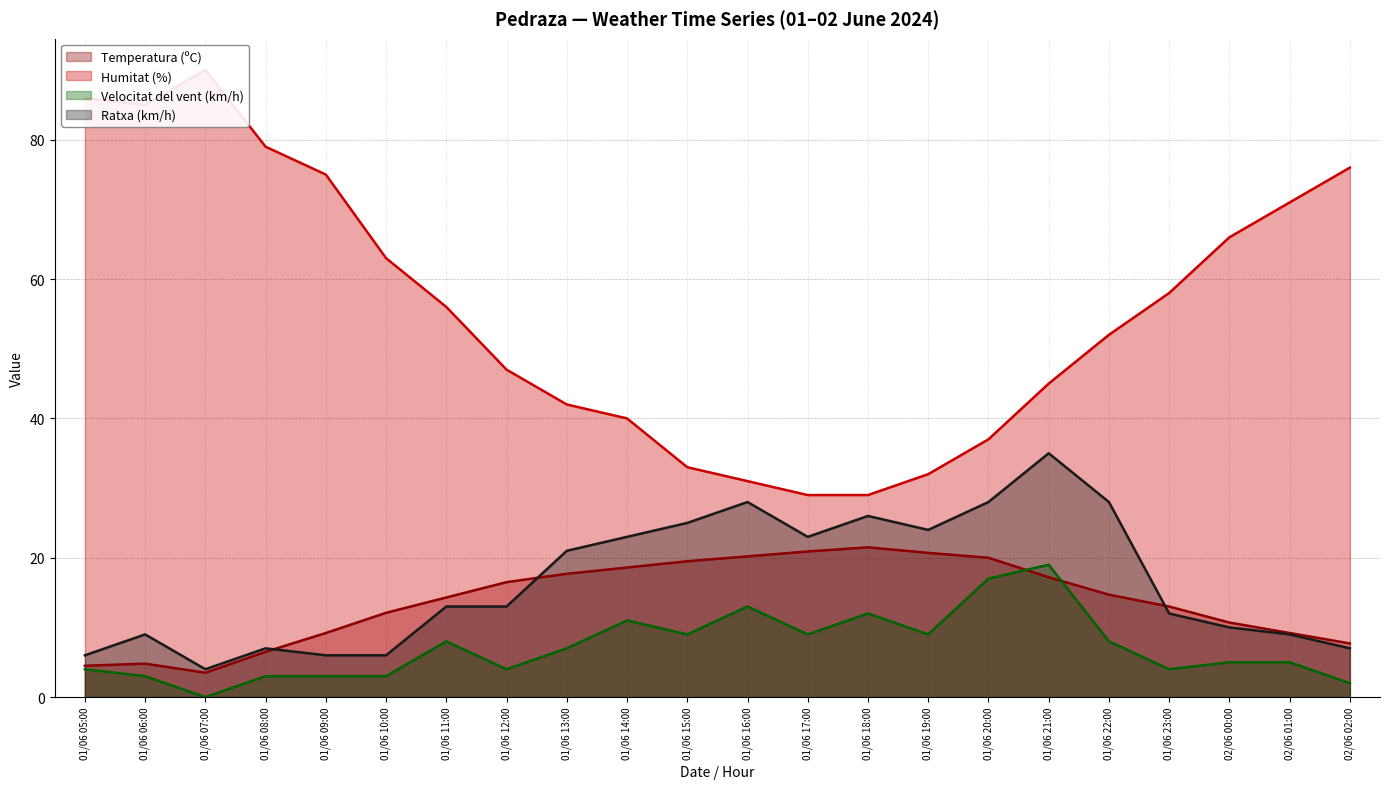

Which series ends up on top after the final intersection of Temperatura (ºC) and Velocitat del vent (km/h)?

Temperatura (ºC)